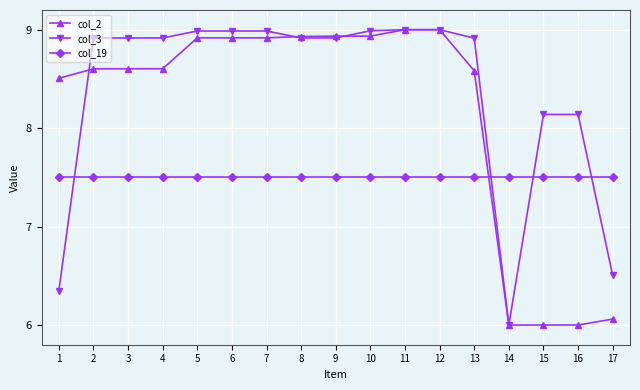

How many data points in col_3 are above 8?

14